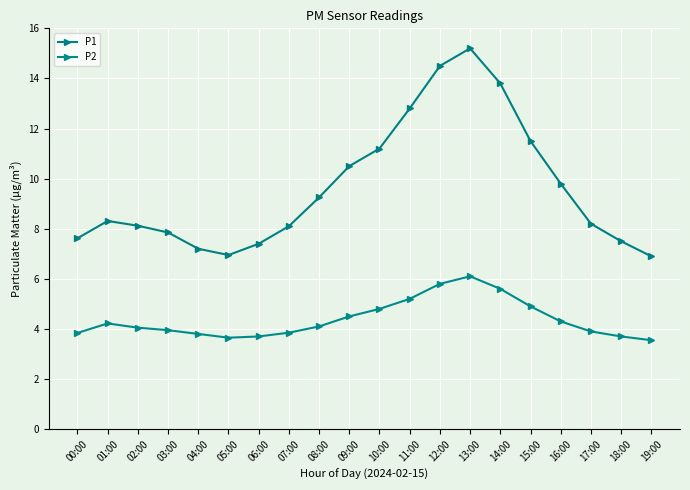

Does the chart have visible grid lines?

Yes